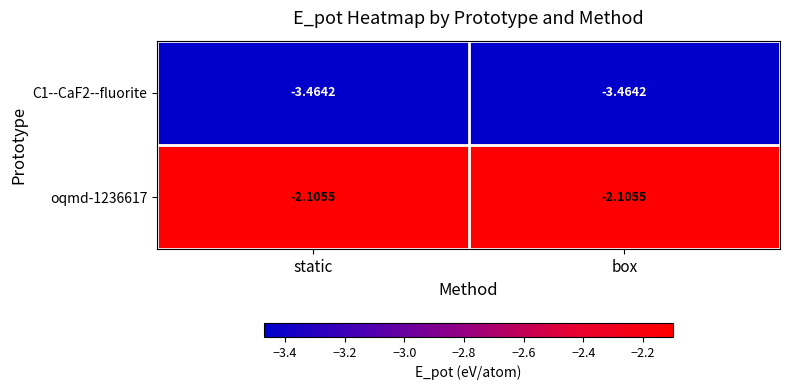

Is the value of oqmd-1236617 at box greater than the value of C1--CaF2--fluorite at box?

Yes